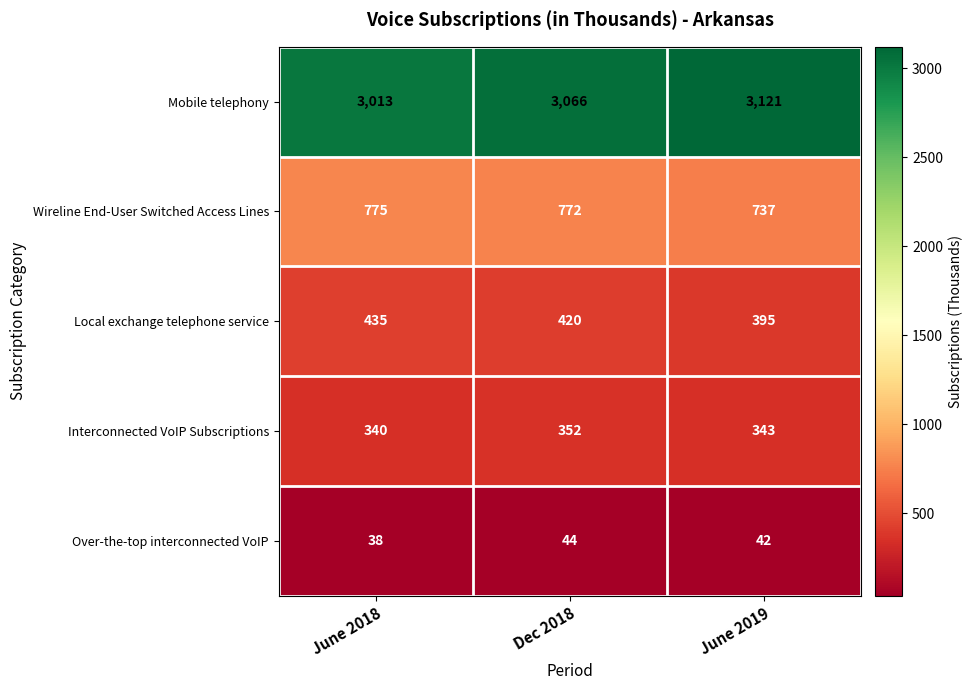

The Local exchange telephone service series shows 395 at June 2019. True or false?

True